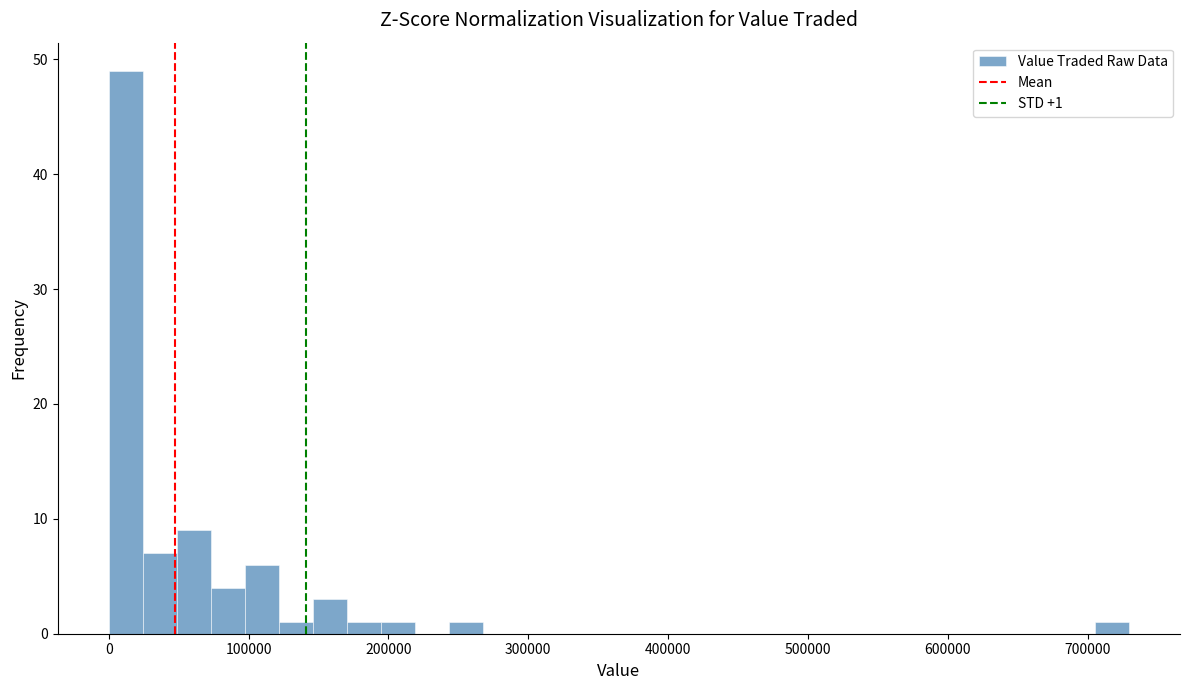

Around what value on the x-axis is the tallest bar? Give the approximate position of its centre, as read against the axis.

10000